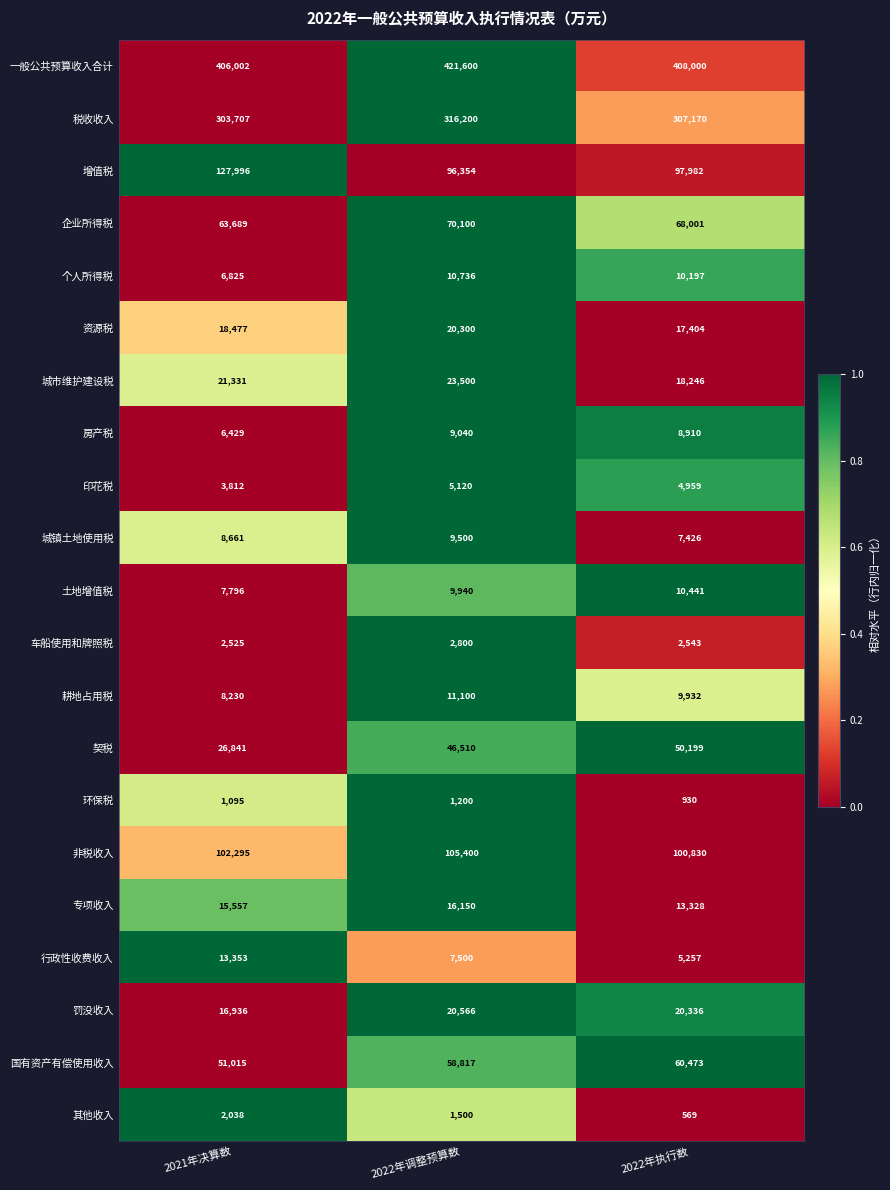

What is the spread (max minus min) of values at 2022年执行数?

407431